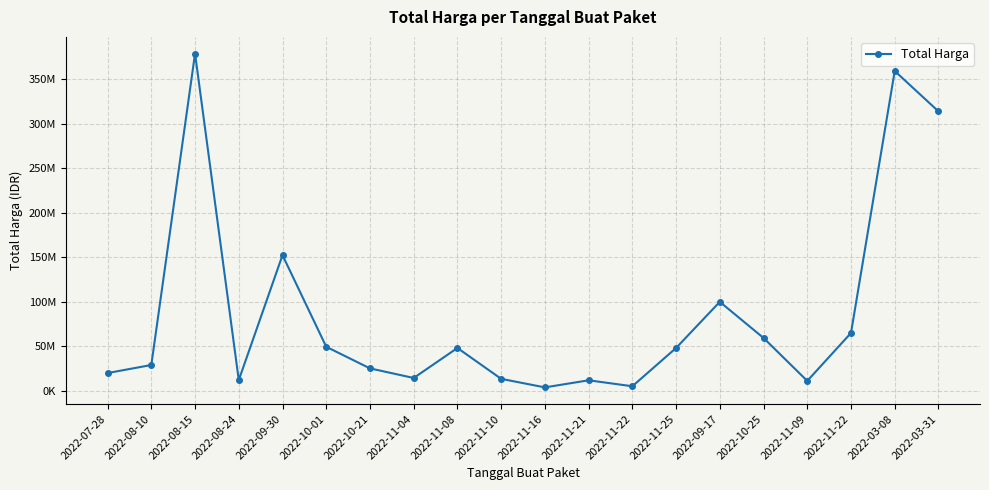

How many interior local peaks (higher than both neighbors) does the data have?

6